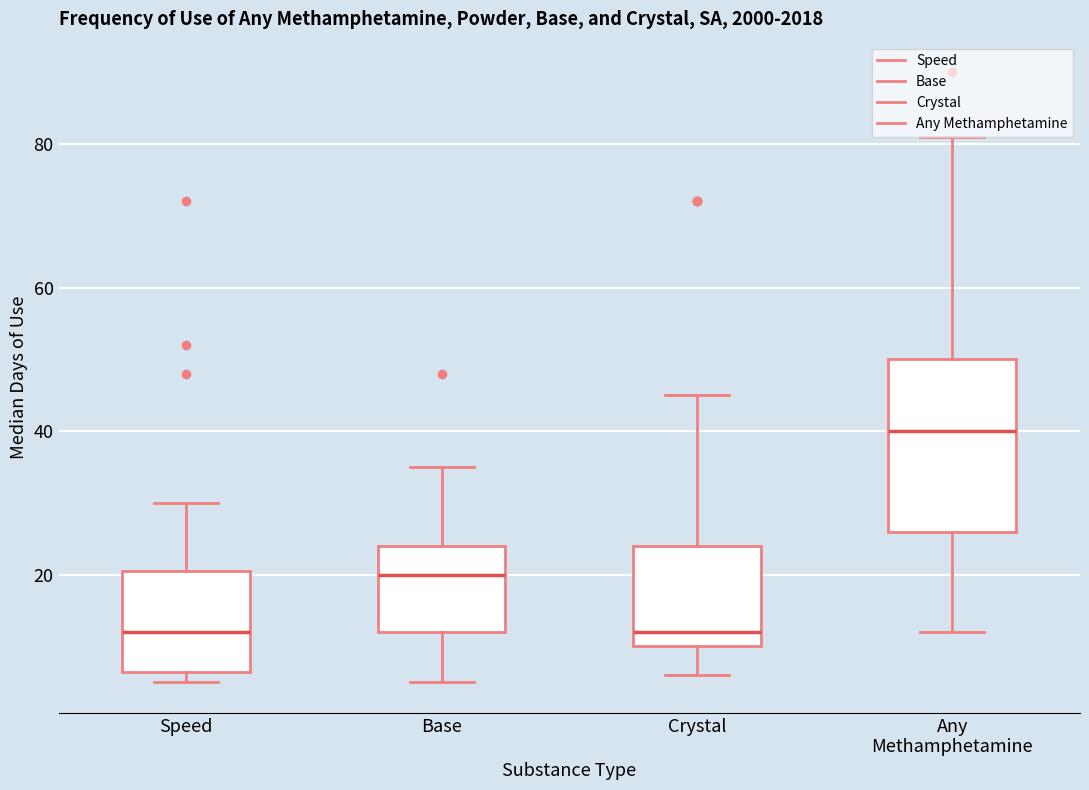

Where is the upper edge of the box for Any Methamphetamine on the y-axis? The values are not printed on the chart, so give them approximately, as read against the axis.

50